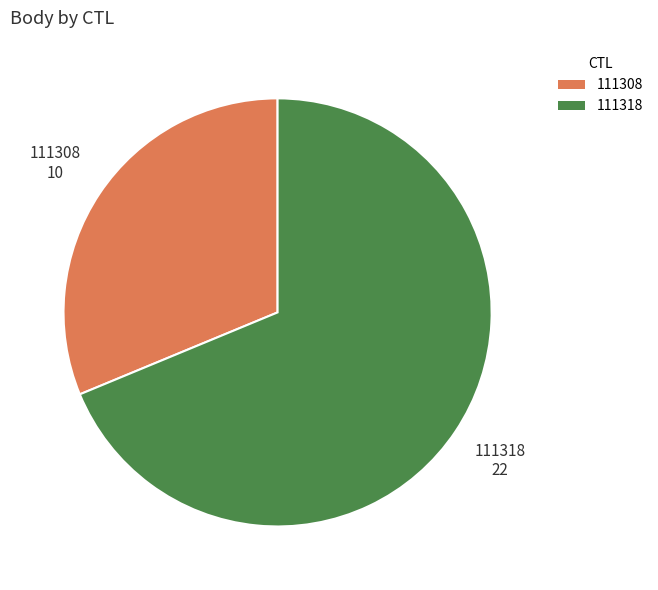

Count the number of slices in the pie.

2